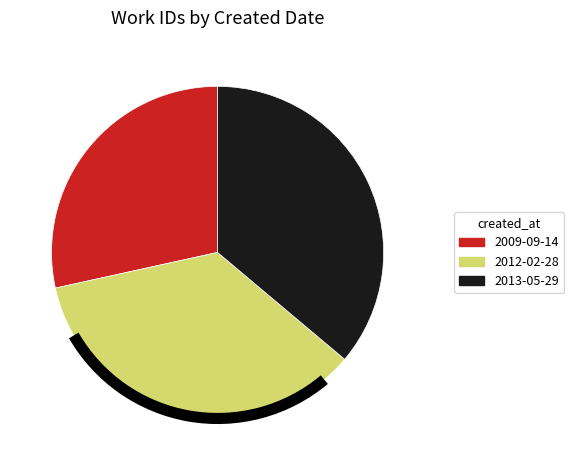

What is the largest slice in the pie chart?

2013-05-29